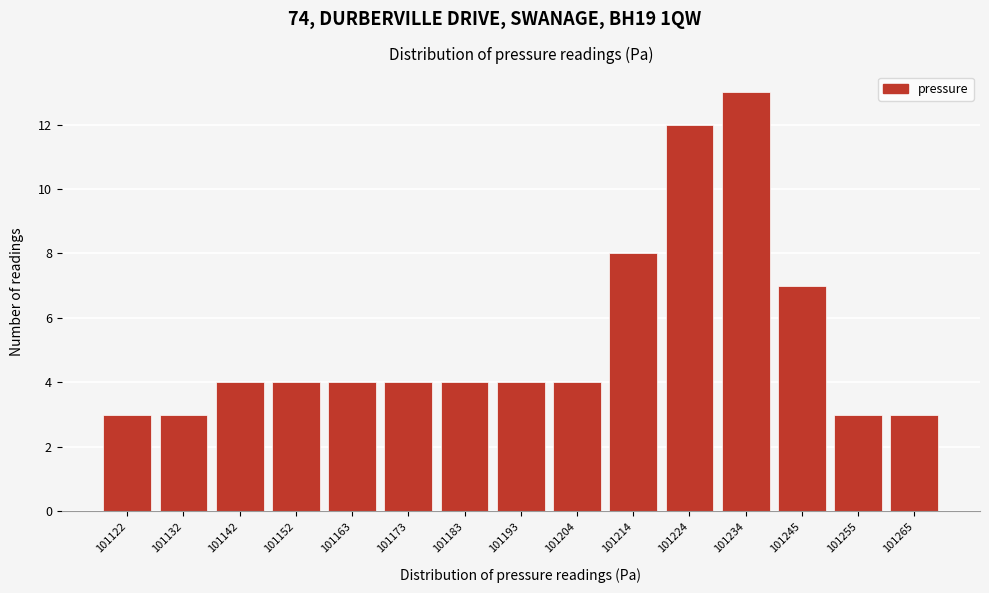

Reading left to right, extract all data points from this chart.

3	3	4	4	4	4	4	4	4	8	12	13	7	3	3